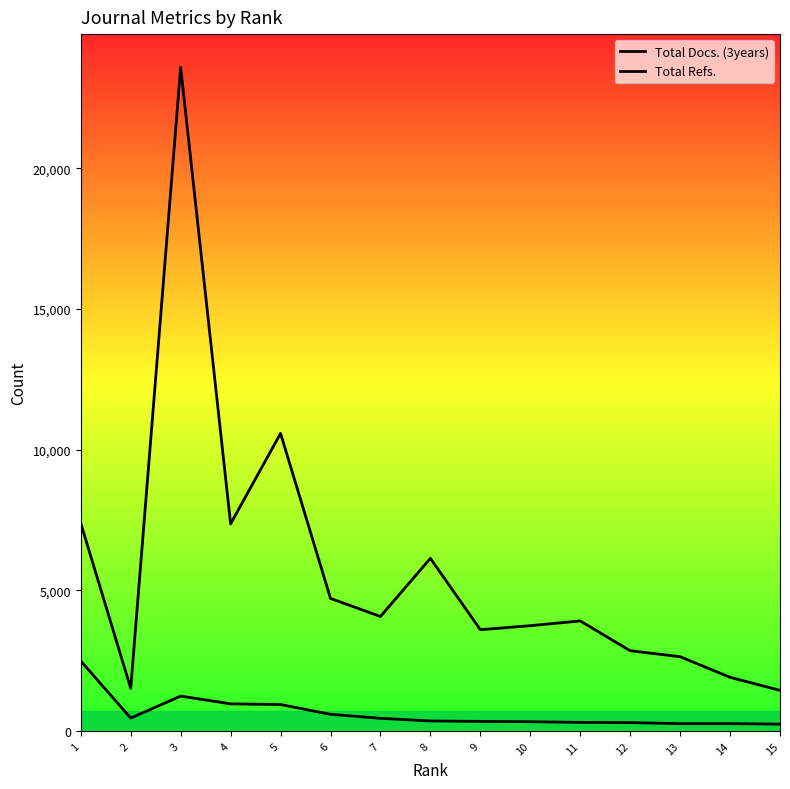

What is the greatest value displayed?

23587